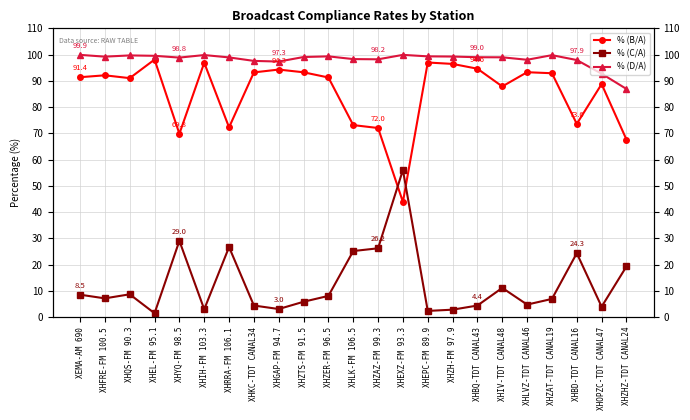

At which category does % (C/A) reach its first local valley?

XHFRE-FM 100.5